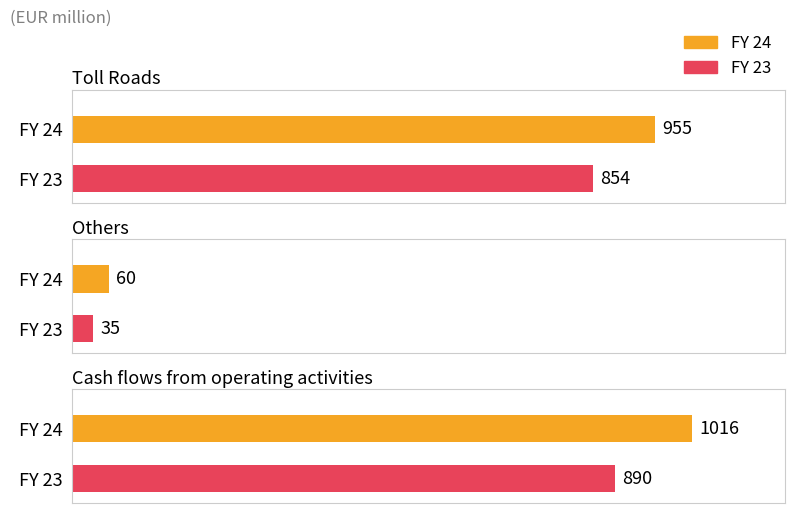

Reading left to right, what are all the values shown in this chart?

FY 24: 955	60	1016
FY 23: 854	35	890